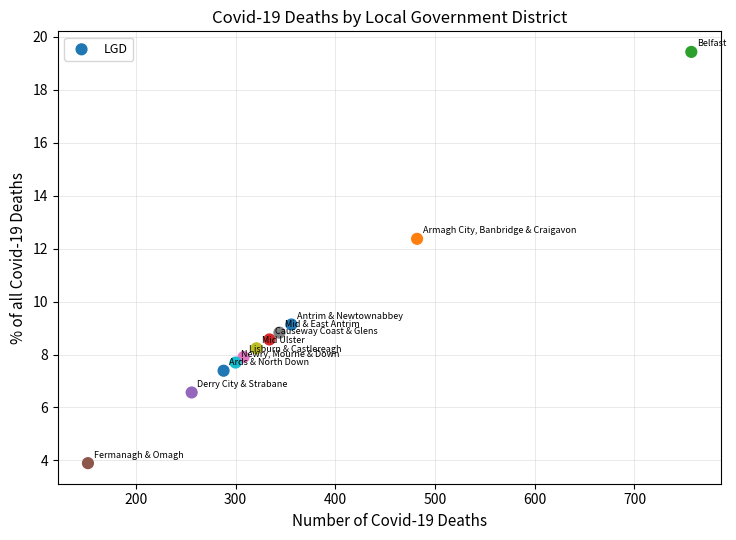

What Y value in the scatter plot is closest to 11?

12.4